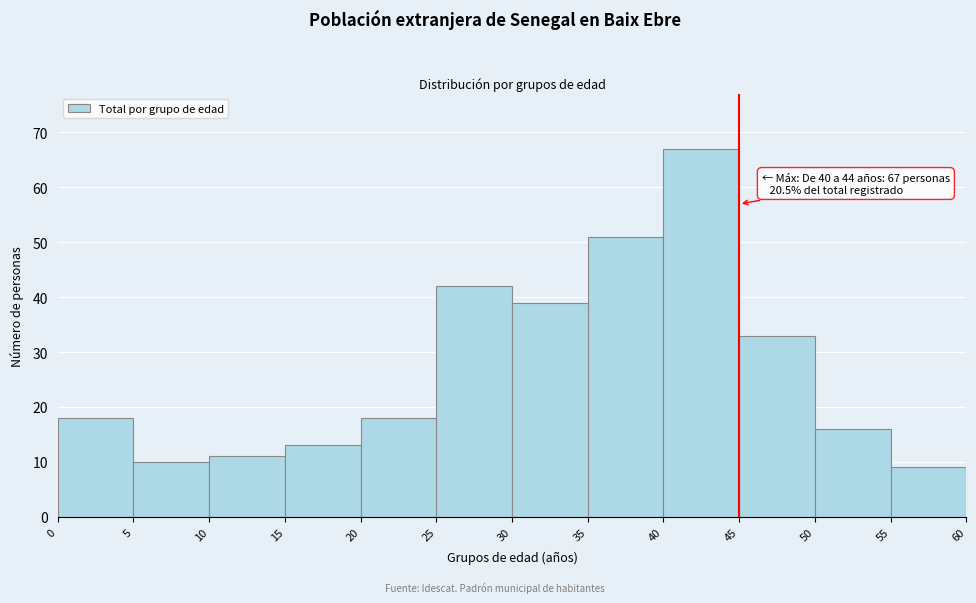

Which range on the x-axis has the tallest bar?

40 to 45